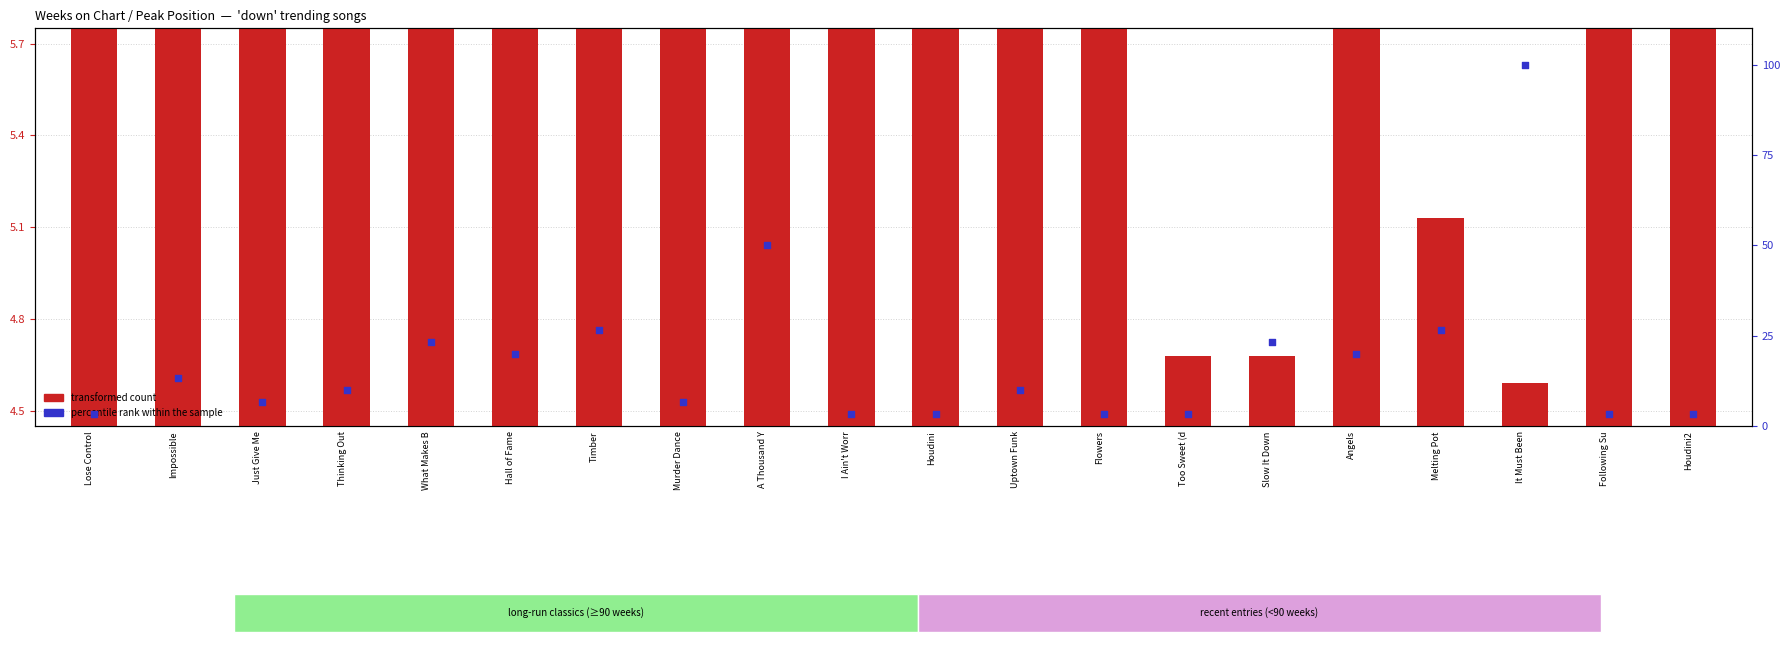

Is the value of percentile rank within the sample at Slow It Down greater than the value of transformed count at Houdini2?

Yes